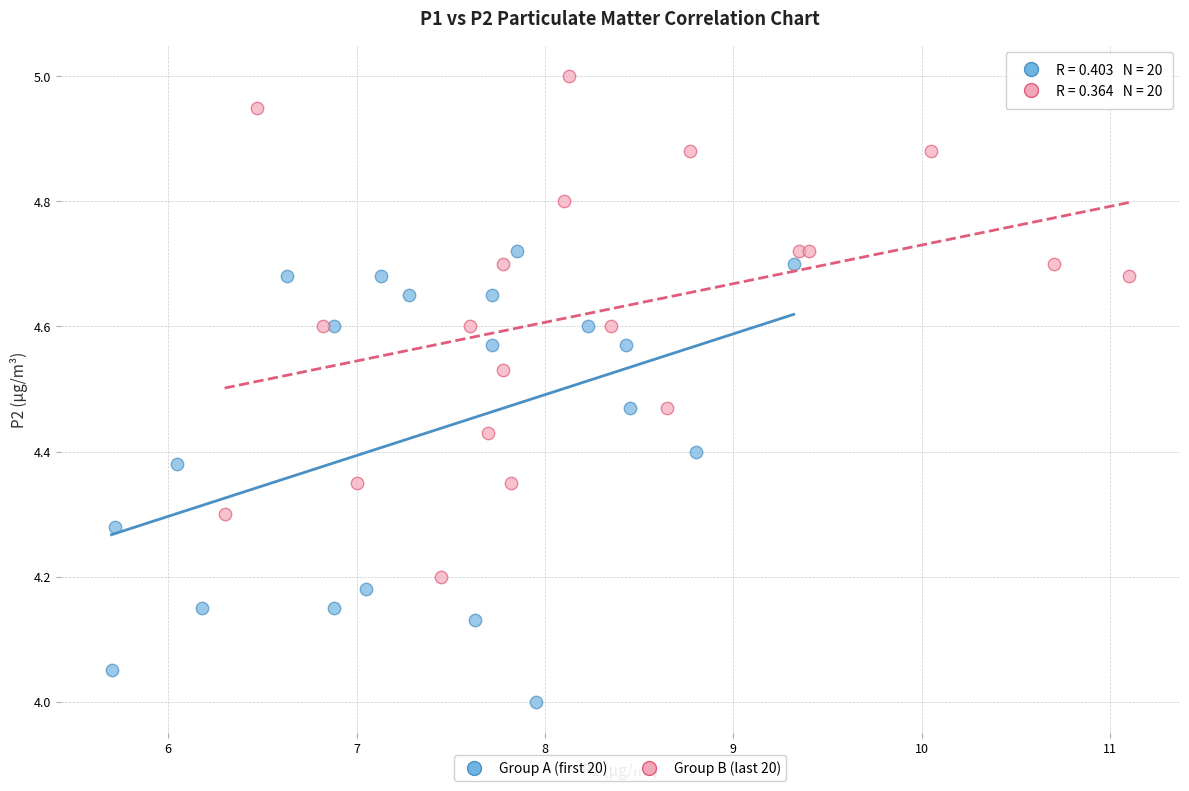

Which series reaches the minimum Y coordinate?

Group A (first 20)